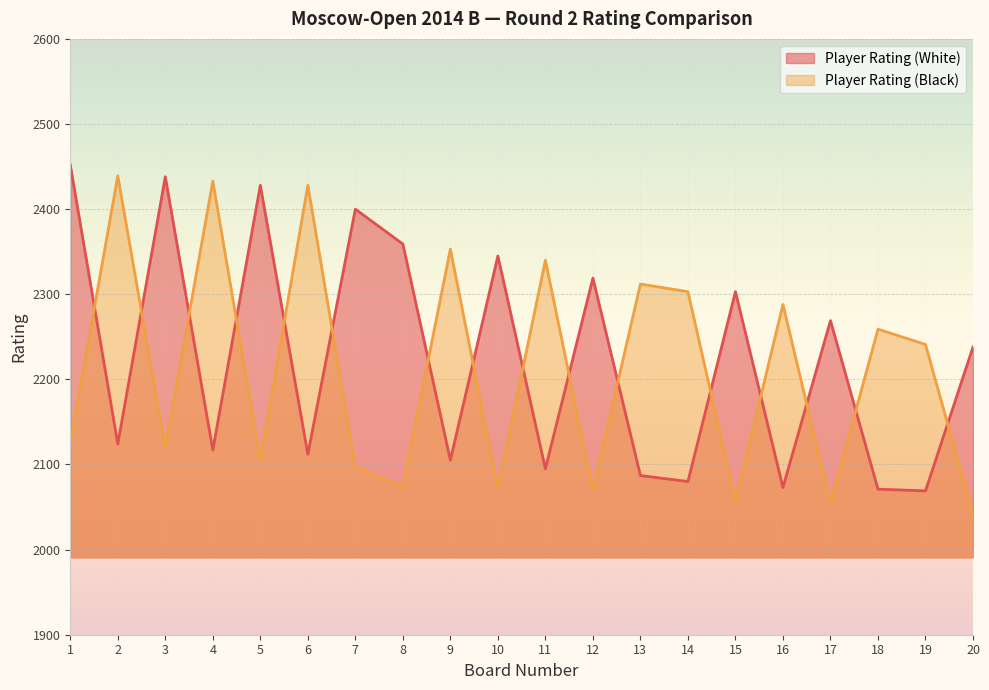

How many lines are shown in the chart?

2